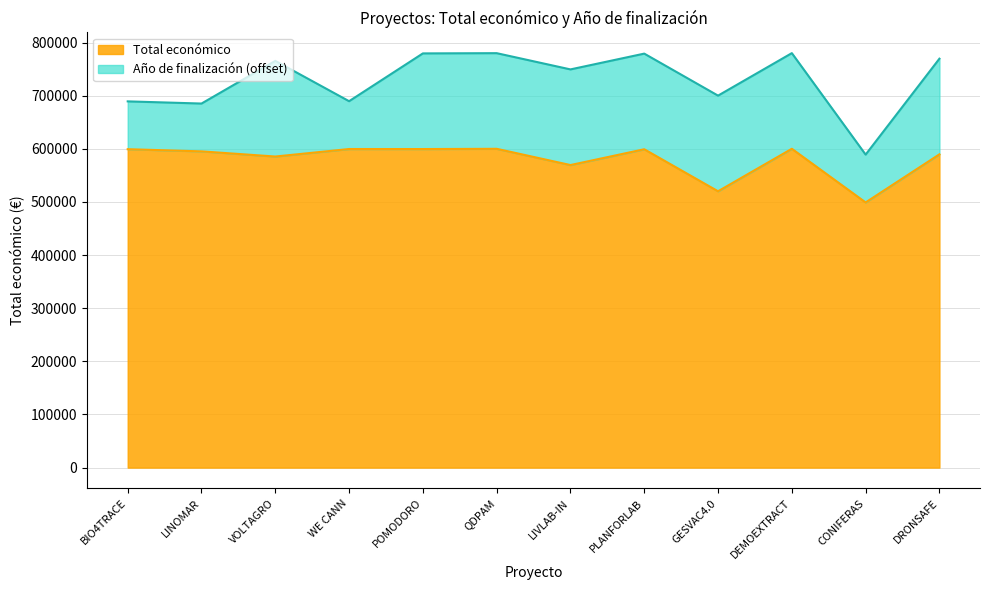

At which label is the value closest to 549551?

LIVLAB-IN